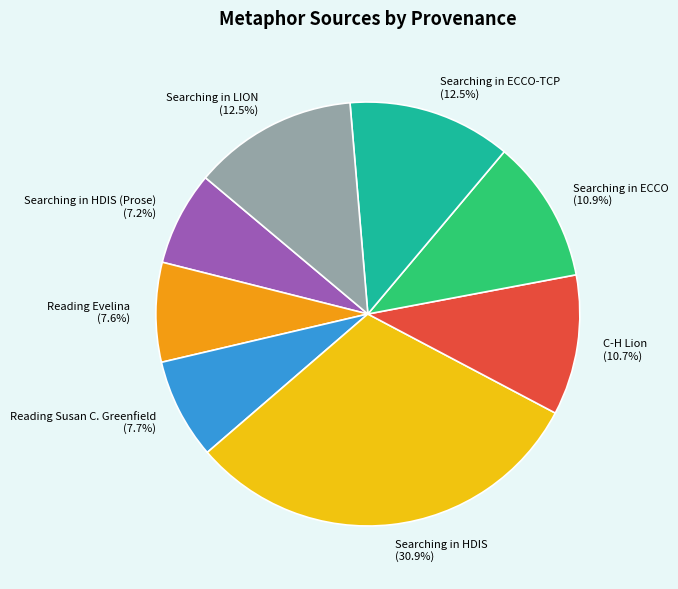

Does any single category account for the majority?

No